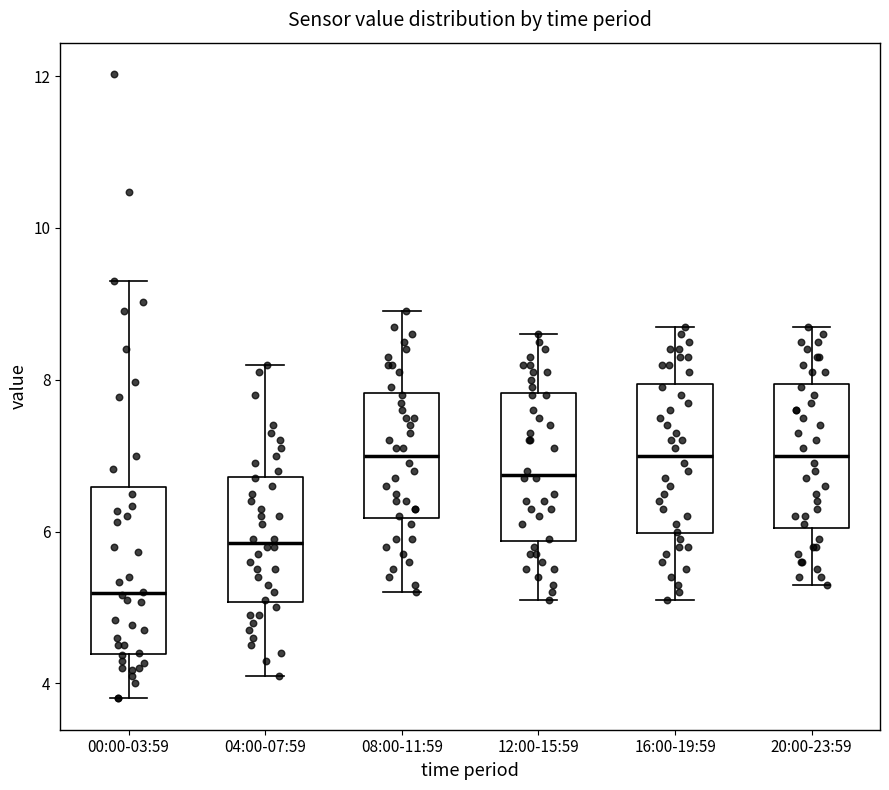

Reading left to right, transcribe this box plot: for each box, give where its median line is, the range the box spans, and where its two whiskers end, as read against the y-axis. The values are not printed on the chart, so give them approximately, as read against the axis.

00:00-03:59: median 5.2, box 4.4 to 6.6, whiskers 3.8 to 9.4
04:00-07:59: median 5.8, box 5.0 to 6.8, whiskers 4.2 to 8.2
08:00-11:59: median 7.0, box 6.2 to 7.8, whiskers 5.2 to 9.0
12:00-15:59: median 6.8, box 5.8 to 7.8, whiskers 5.2 to 8.6
16:00-19:59: median 7.0, box 6.0 to 8.0, whiskers 5.2 to 8.8
20:00-23:59: median 7.0, box 6.0 to 8.0, whiskers 5.4 to 8.8